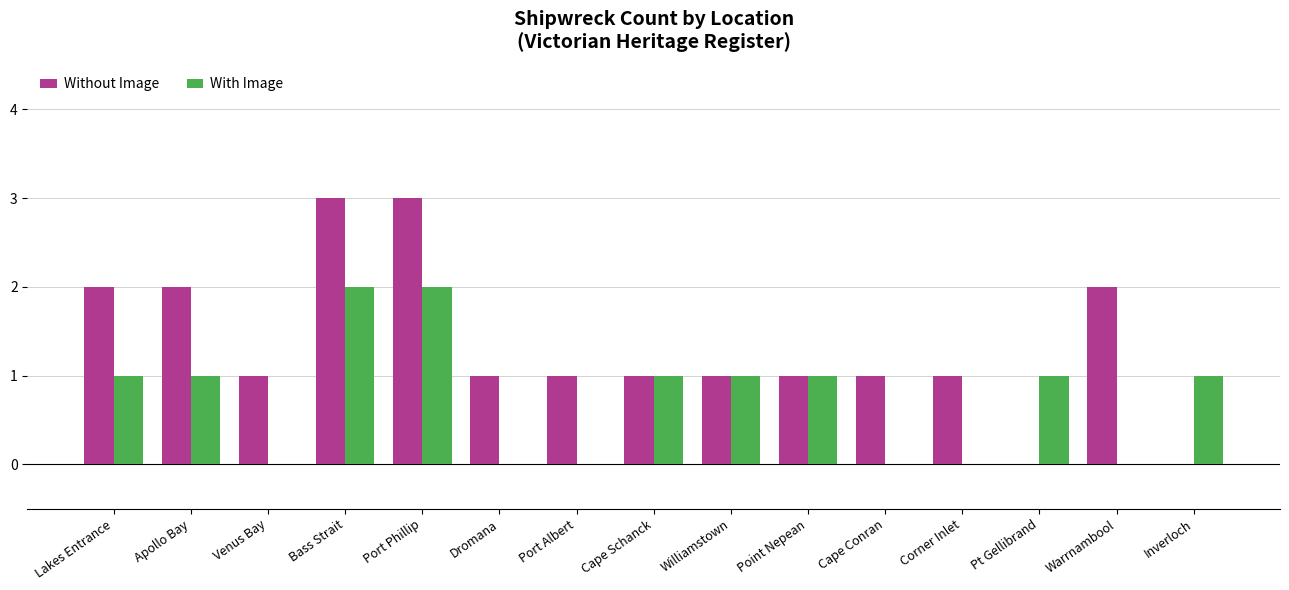

Are the bars horizontal?

No